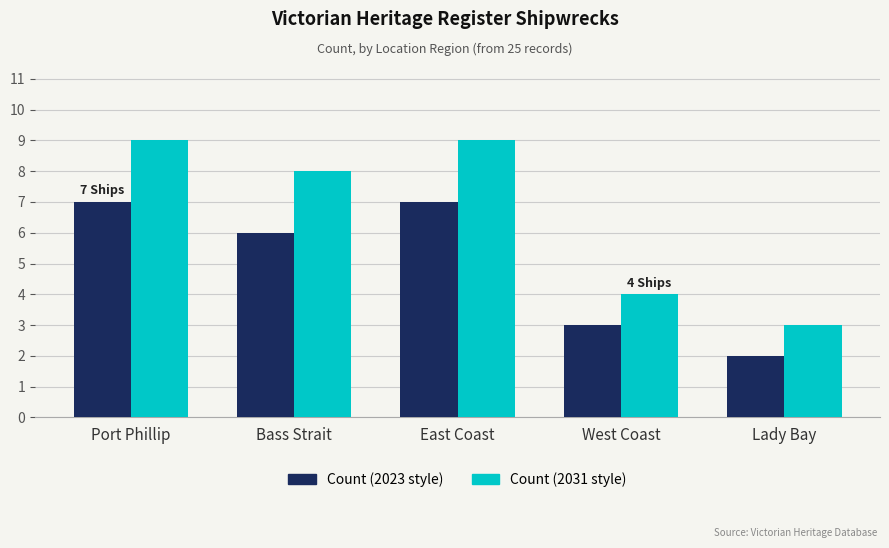

Rank the series at Port Phillip from highest to lowest value.

Count (2031 style), Count (2023 style)